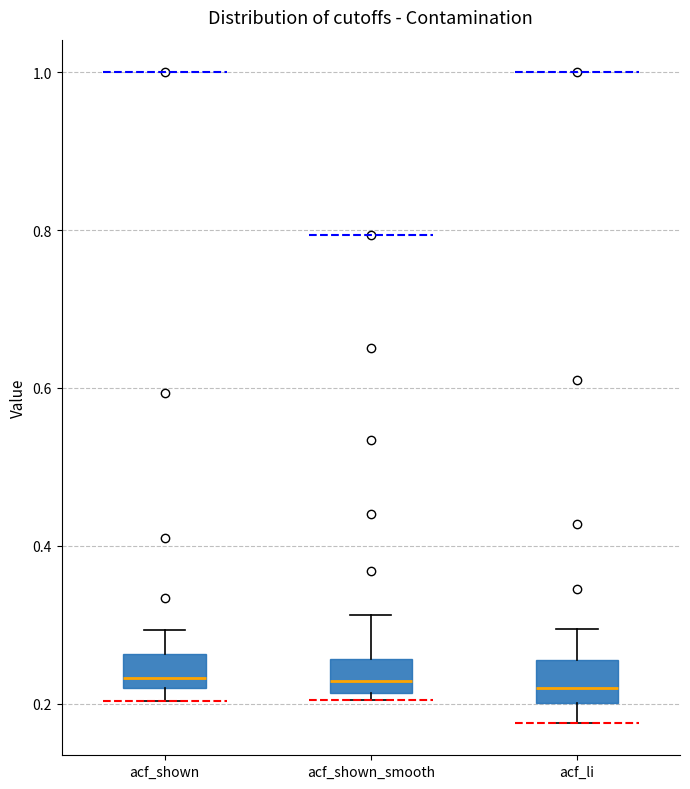

Where does the median line of the box for acf_shown sit on the y-axis? The values are not printed on the chart, so give them approximately, as read against the axis.

0.24